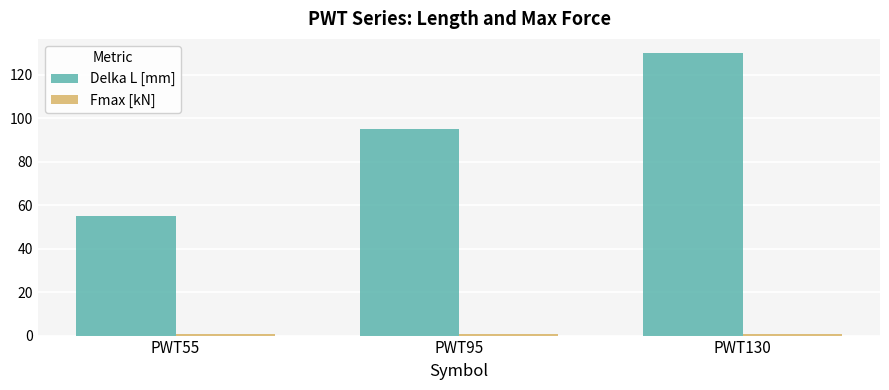

At how many categories does at least one series exceed 58?

2